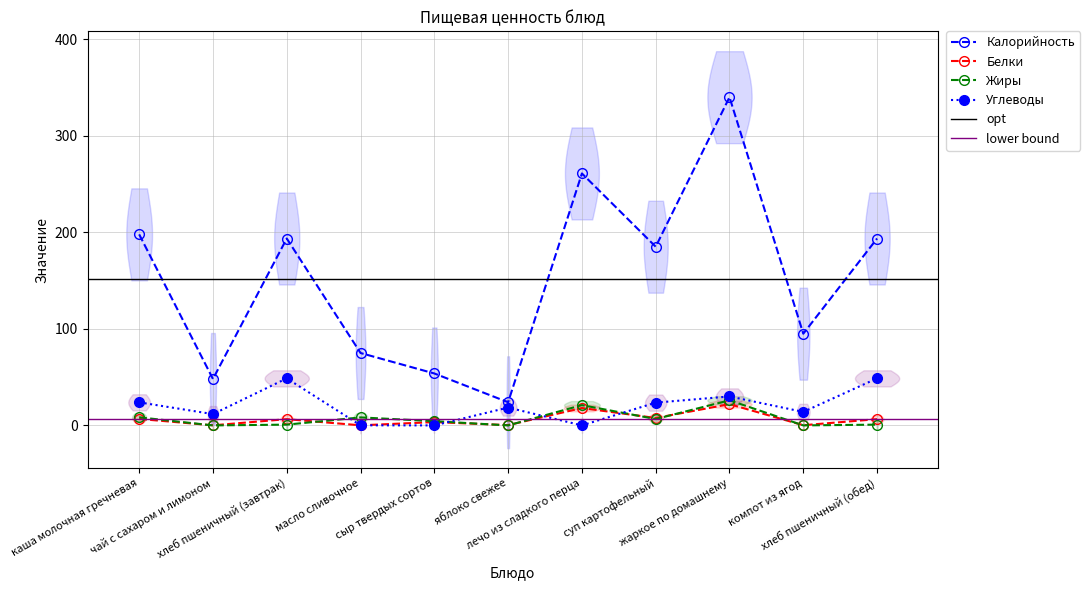

What is the greatest value displayed?

340.0